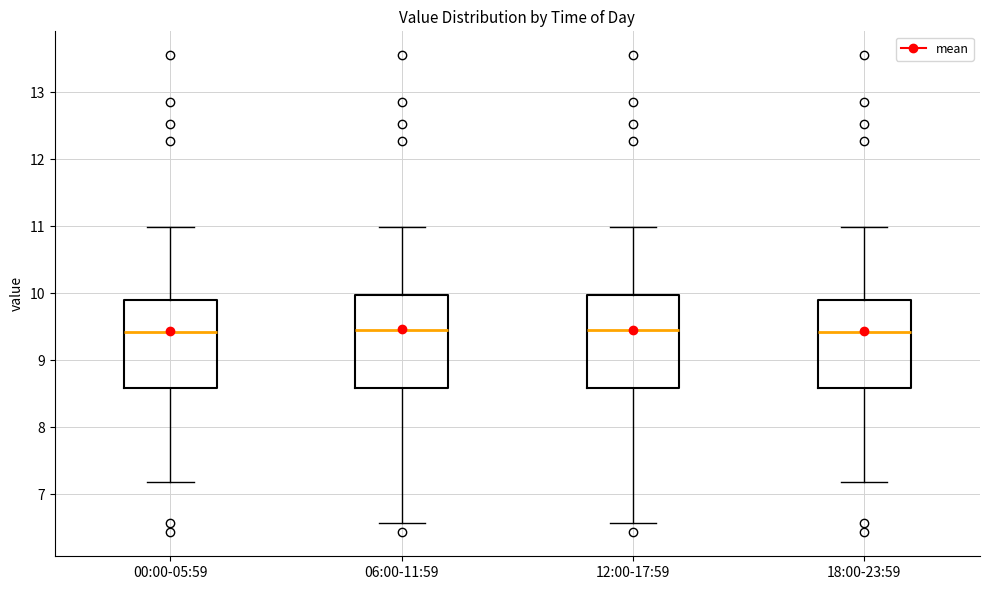

Reading left to right, read every box against the y-axis: the position of its median line, the range the box covers, and the ends of its whiskers. The values are not printed on the chart, so give them approximately, as read against the axis.

00:00-05:59: median 9.4, box 8.6 to 9.9, whiskers 7.2 to 11.0
06:00-11:59: median 9.5, box 8.6 to 10.0, whiskers 6.6 to 11.0
12:00-17:59: median 9.5, box 8.6 to 10.0, whiskers 6.6 to 11.0
18:00-23:59: median 9.4, box 8.6 to 9.9, whiskers 7.2 to 11.0